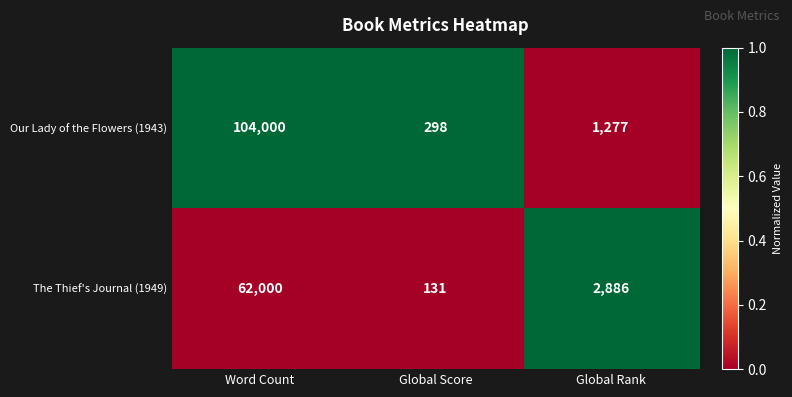

Reading left to right, transcribe all the data shown in this chart.

Our Lady of the Flowers (1943): 104000	298	1277
The Thief's Journal (1949): 62000	131	2886